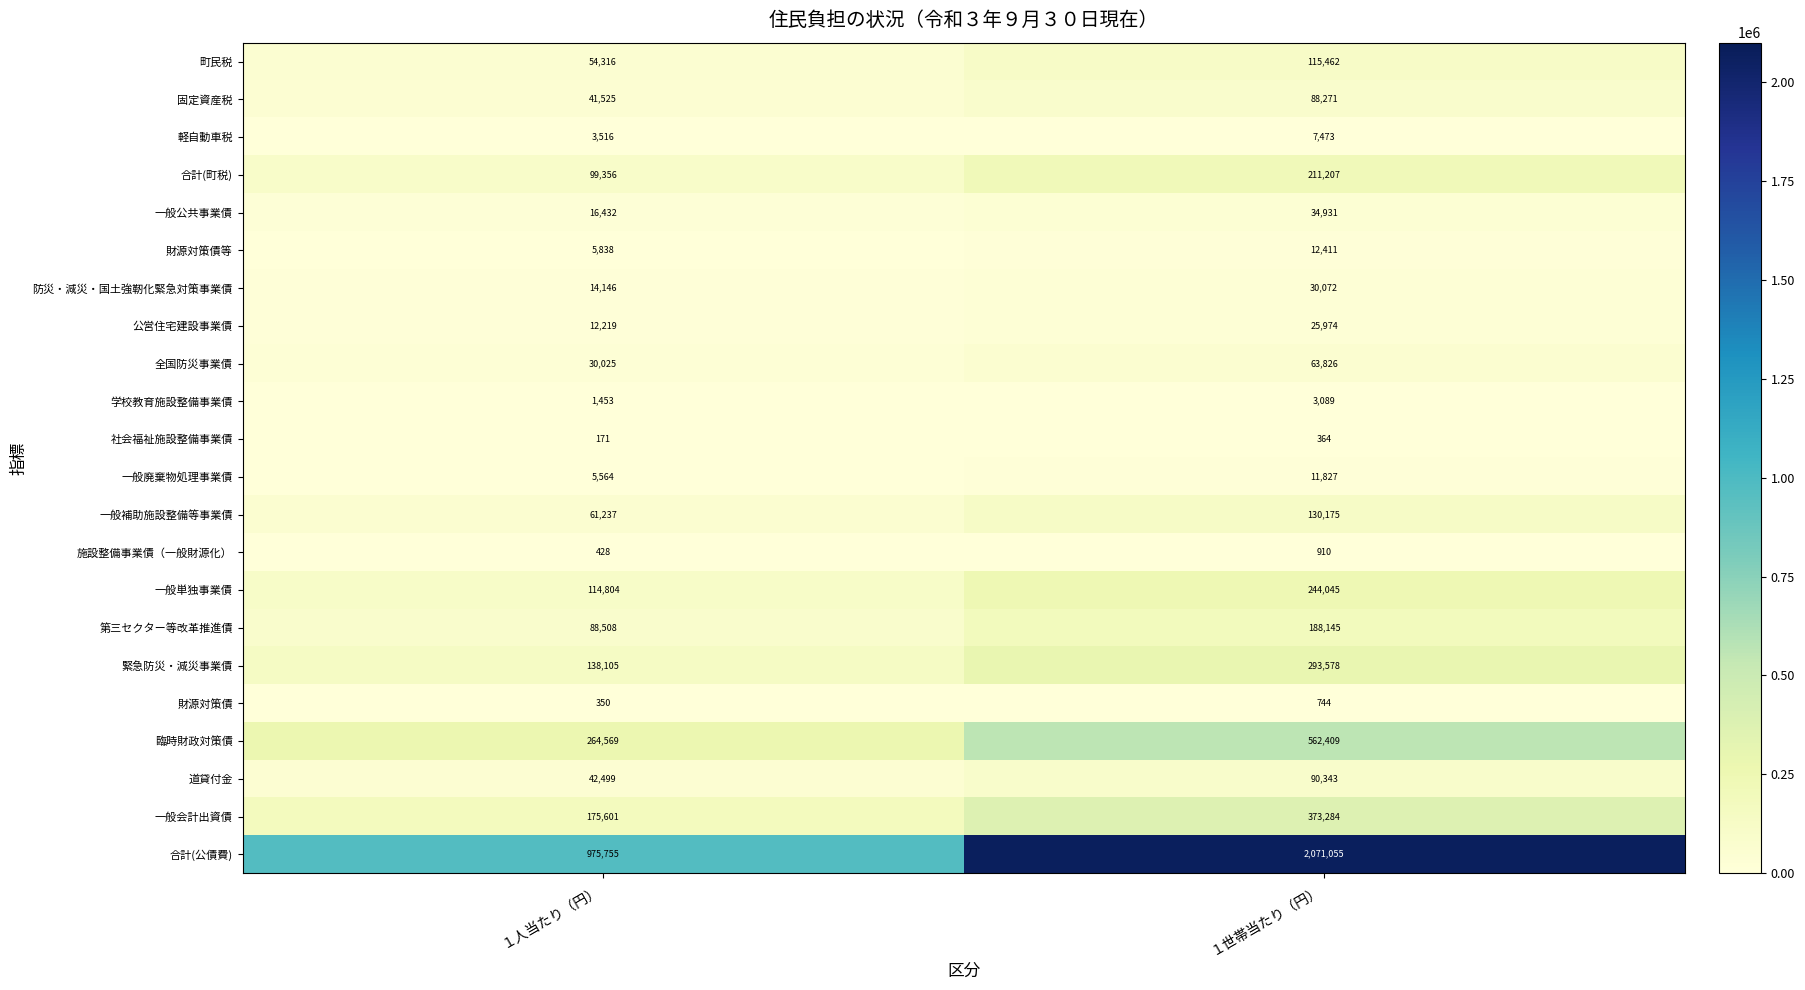

What is the difference between the 合計(町税) values at １世帯当たり（円） and １人当たり（円）?

111851